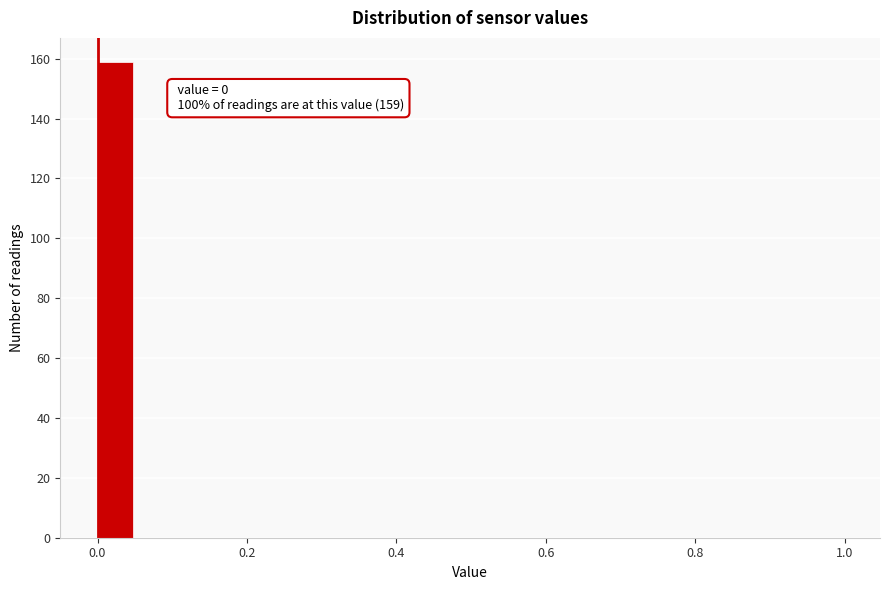

Read against the x-axis, roughly where is the centre of the tallest bar?

0.02